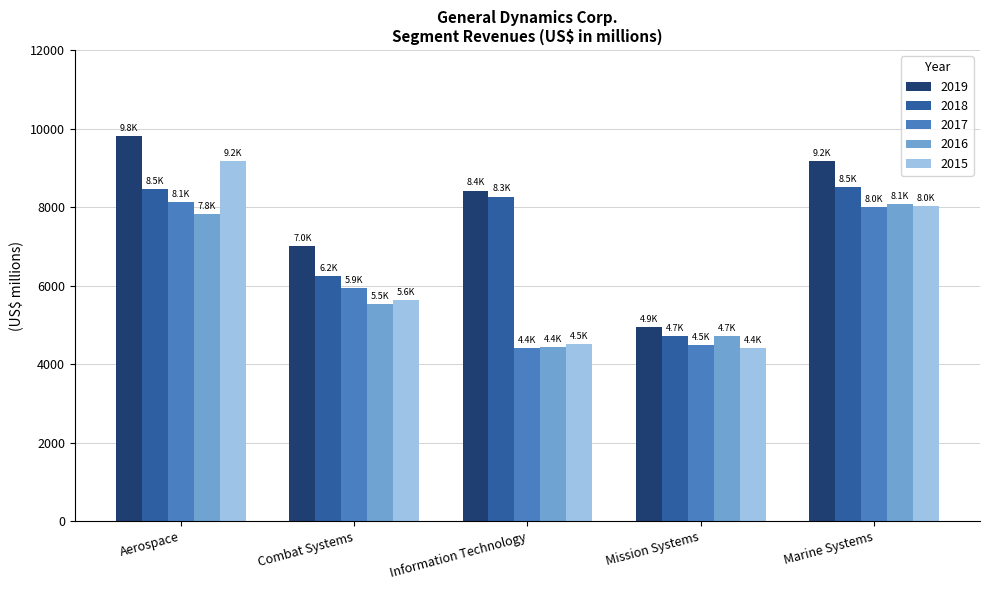

What is the difference between the 2018 values at Information Technology and Combat Systems?

2028